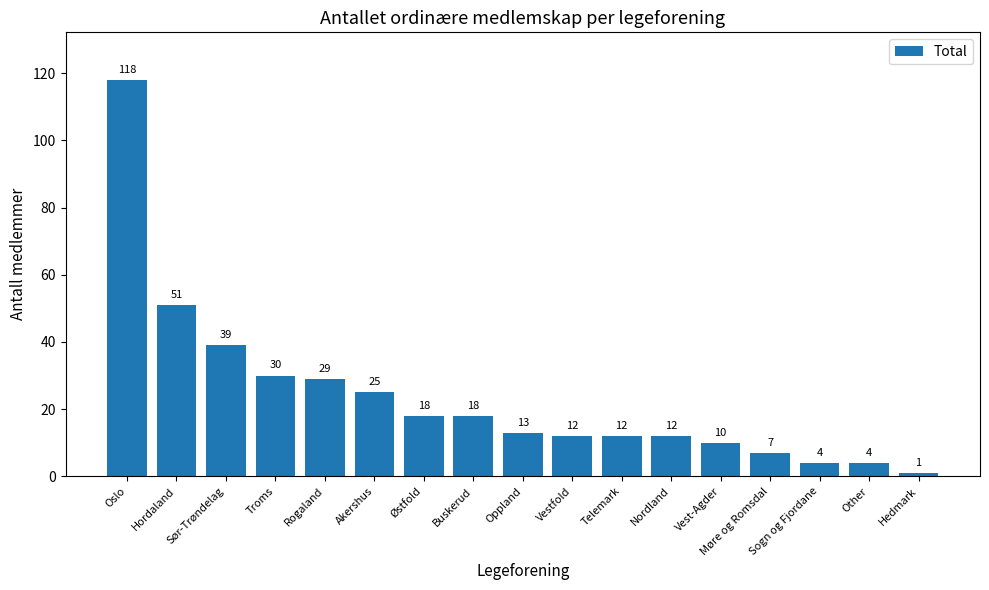

Count the number of categories in the chart.

17